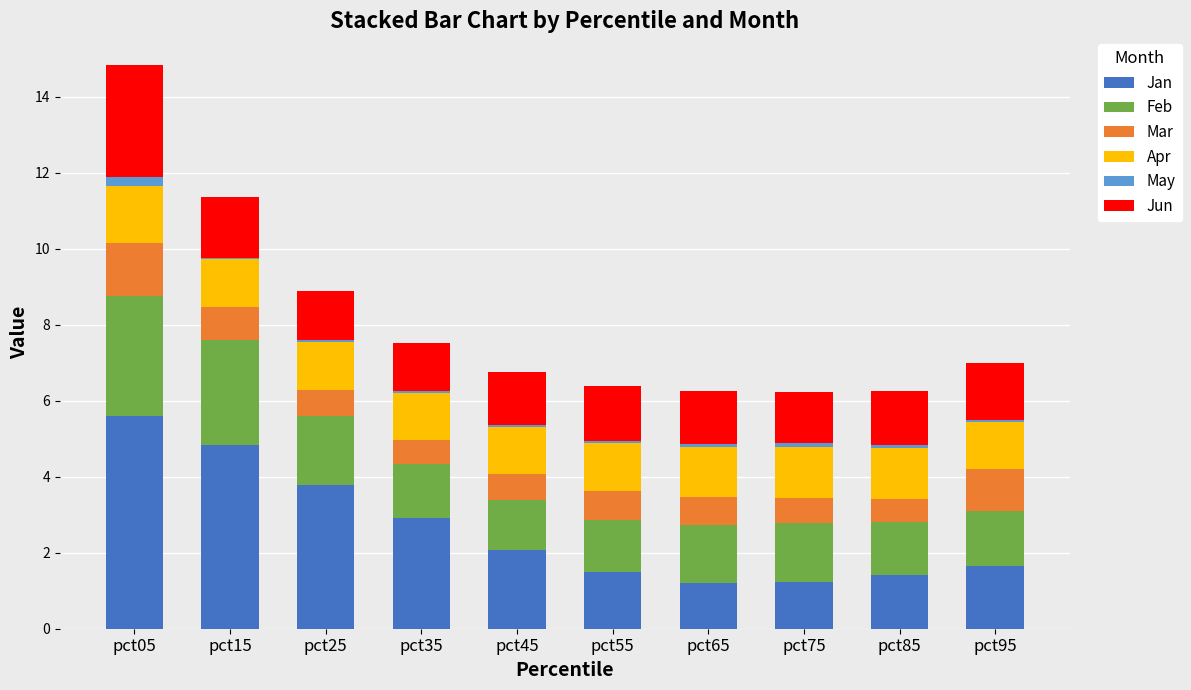

At which category is the sum across all series the highest?

pct05